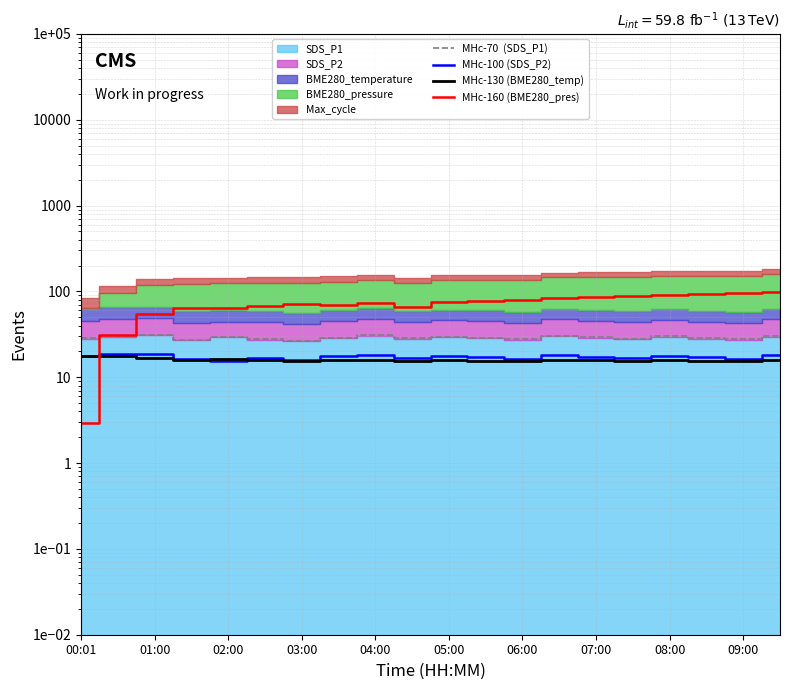

Which series has the largest total across all categories?

MHc-160 (BME280_pres)